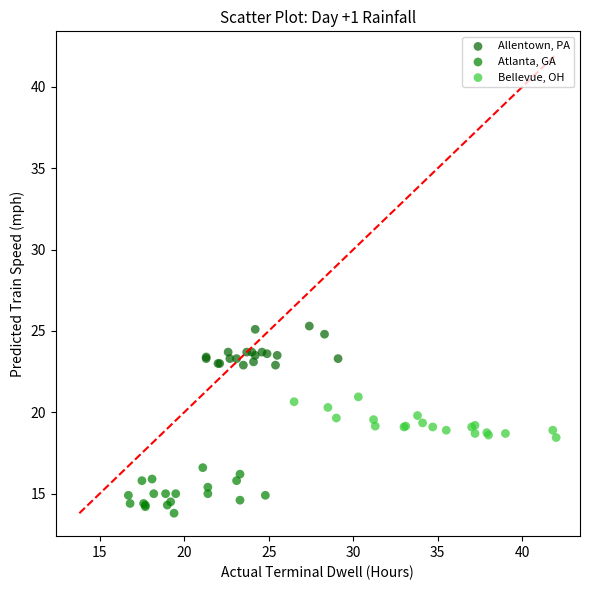

Which series contains the lowest Y value?

Atlanta, GA